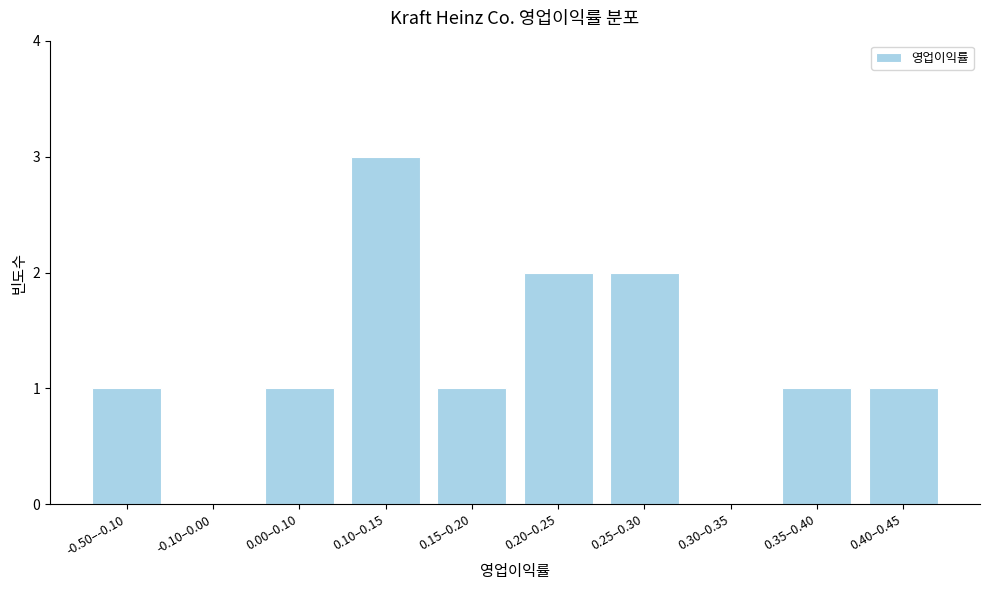

Reading left to right, what are all the values shown in this chart?

-0.50–-0.10=1	-0.10–0.00=0	0.00–0.10=1	0.10–0.15=3	0.15–0.20=1	0.20–0.25=2	0.25–0.30=2	0.30–0.35=0	0.35–0.40=1	0.40–0.45=1